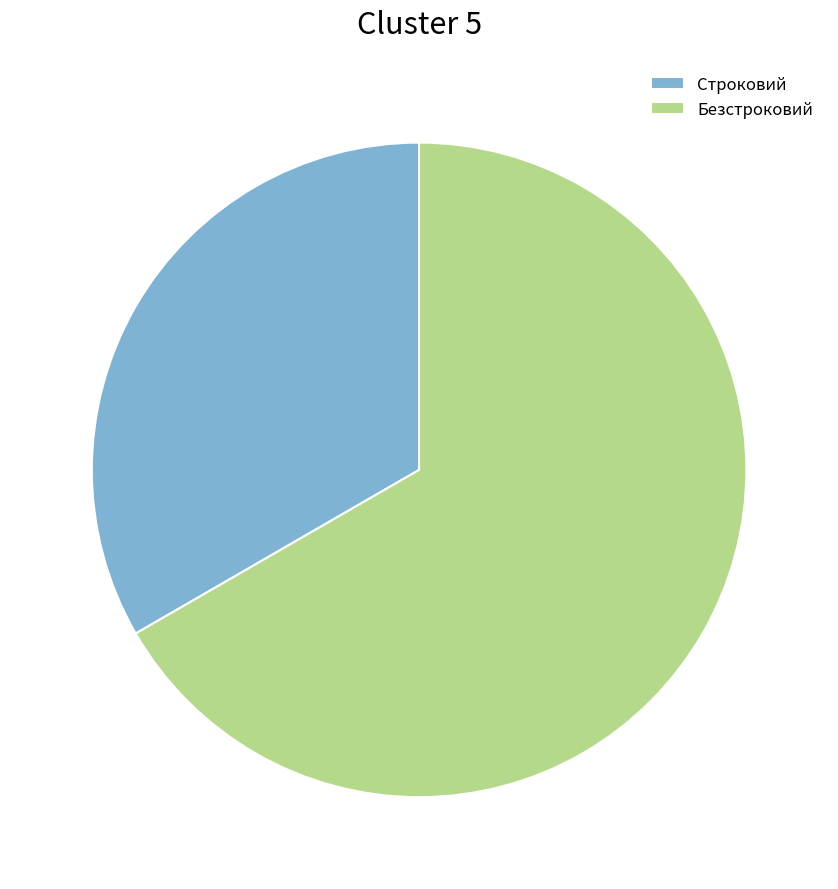

Approximately how many times larger is the value at Строковий compared to Безстроковий?

0.5